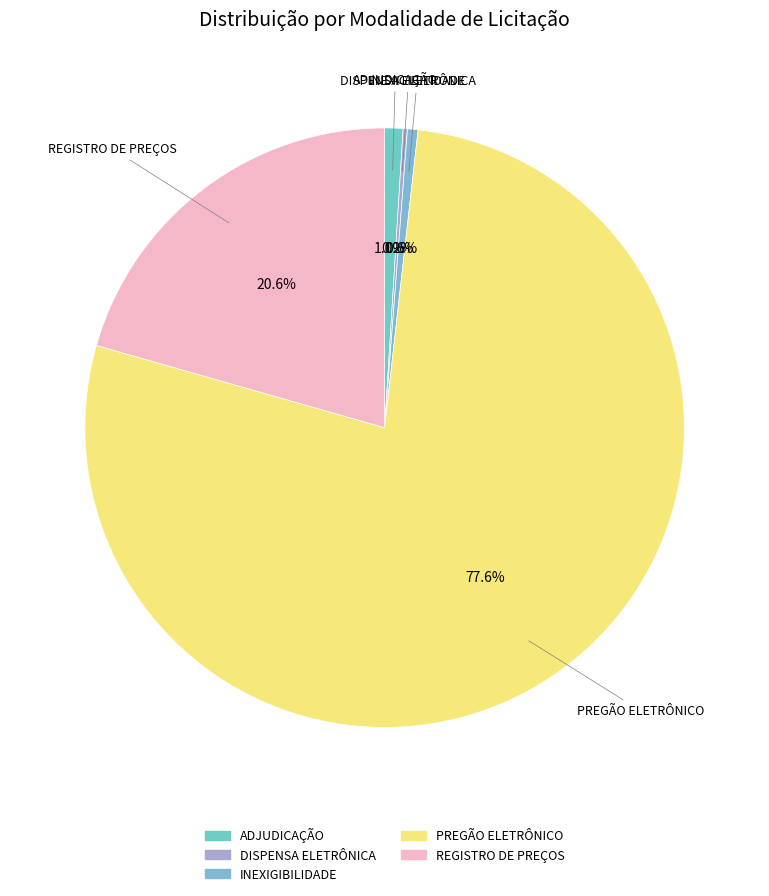

Approximately how many times larger is the value at REGISTRO DE PREÇOS compared to PREGÃO ELETRÔNICO?

0.3